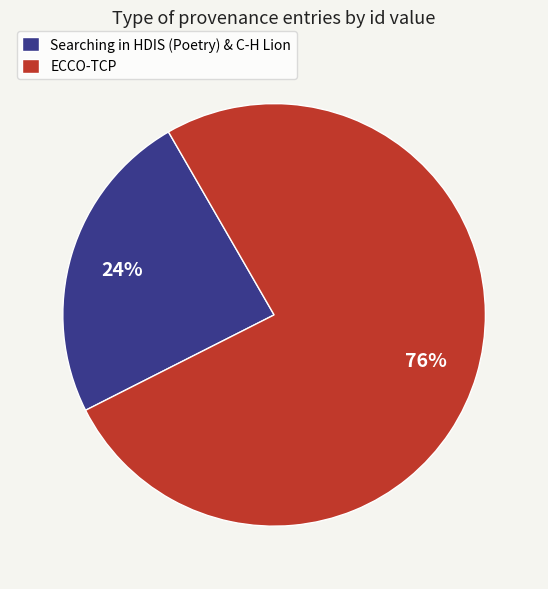

The Searching in HDIS (Poetry) & C-H Lion slice represents 14% of the pie. True or false?

False